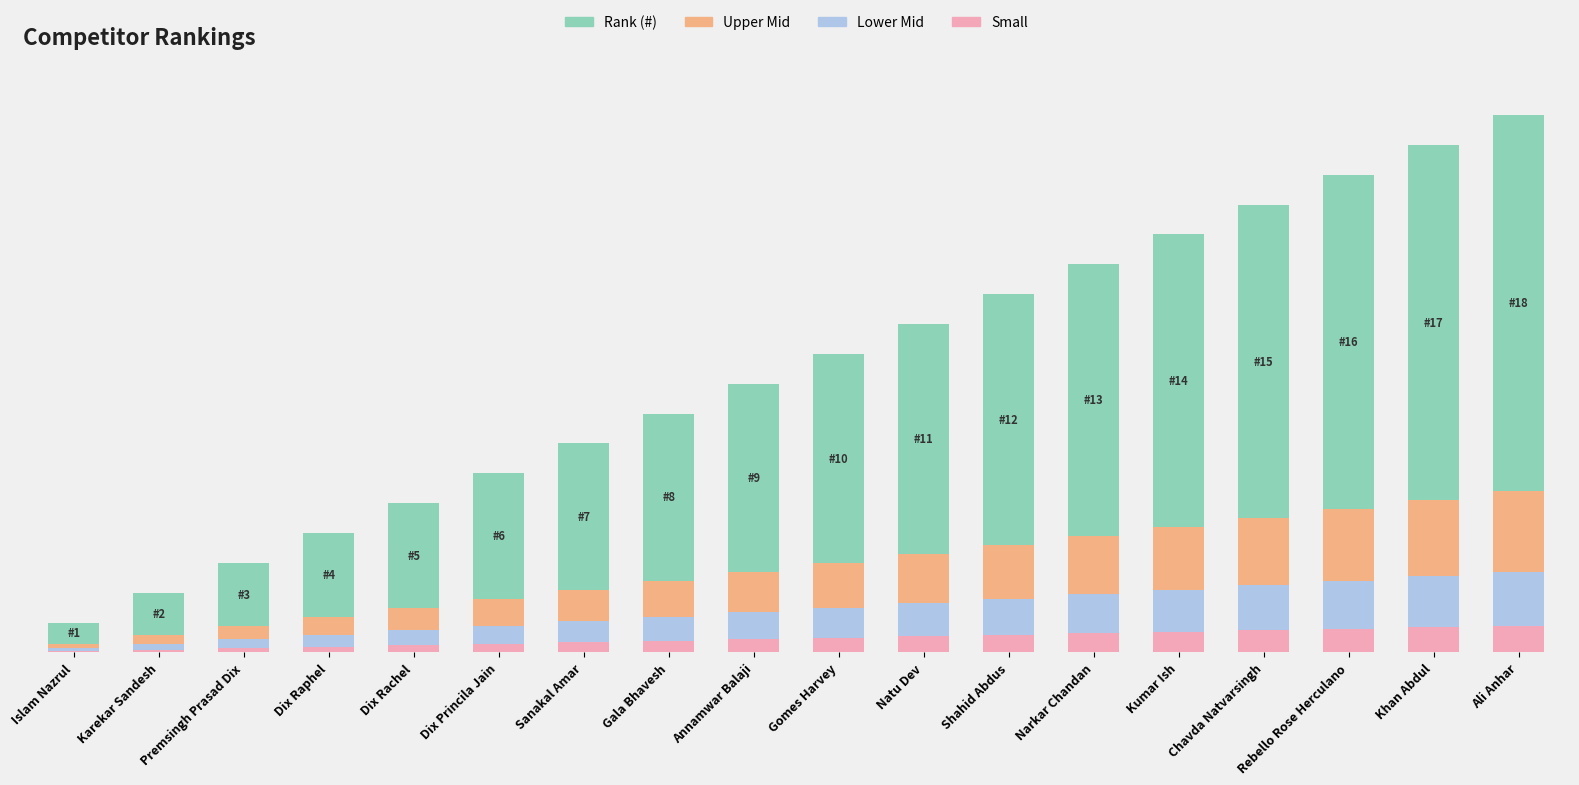

At which category is the sum across all series the highest?

Ali Anhar